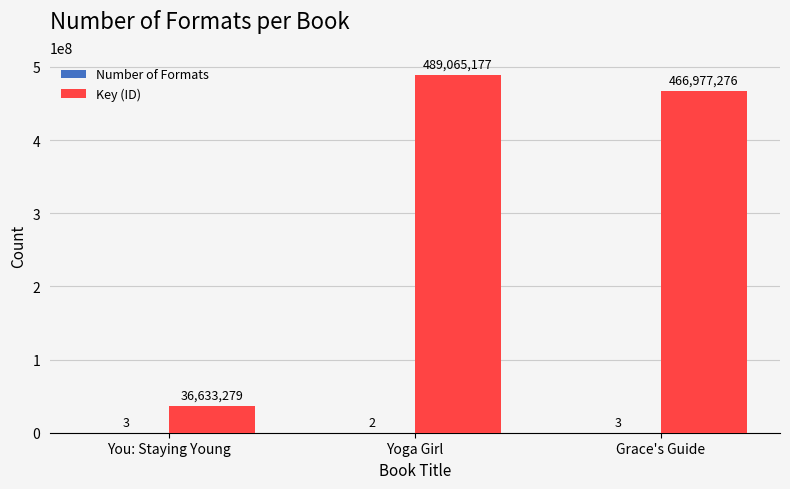

Which series changed the most between You: Staying Young and Grace's Guide?

Key (ID)